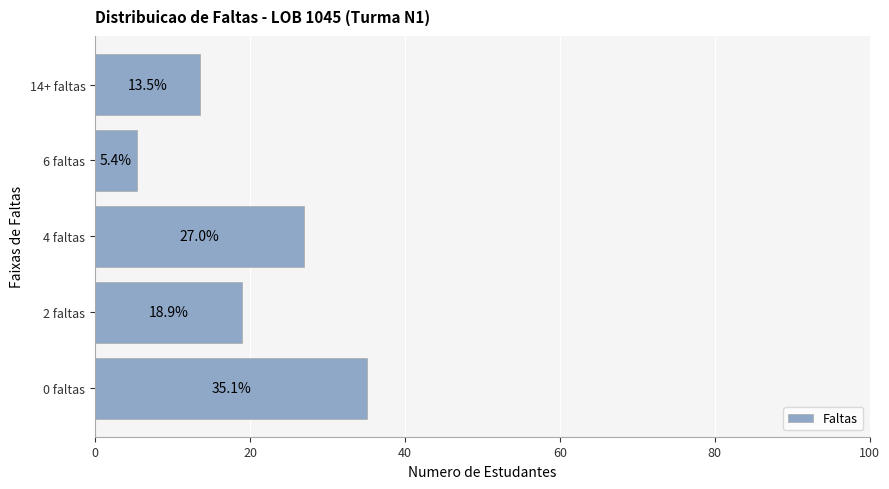

List the labels in order of value, largest first.

0 faltas, 4 faltas, 2 faltas, 14+ faltas, 6 faltas